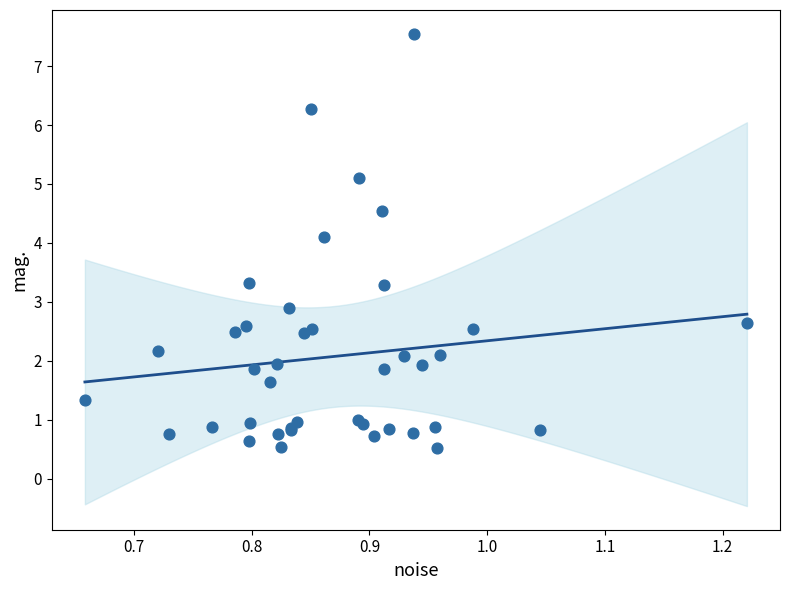

What Y value in the scatter plot is closest to 4?

4.1